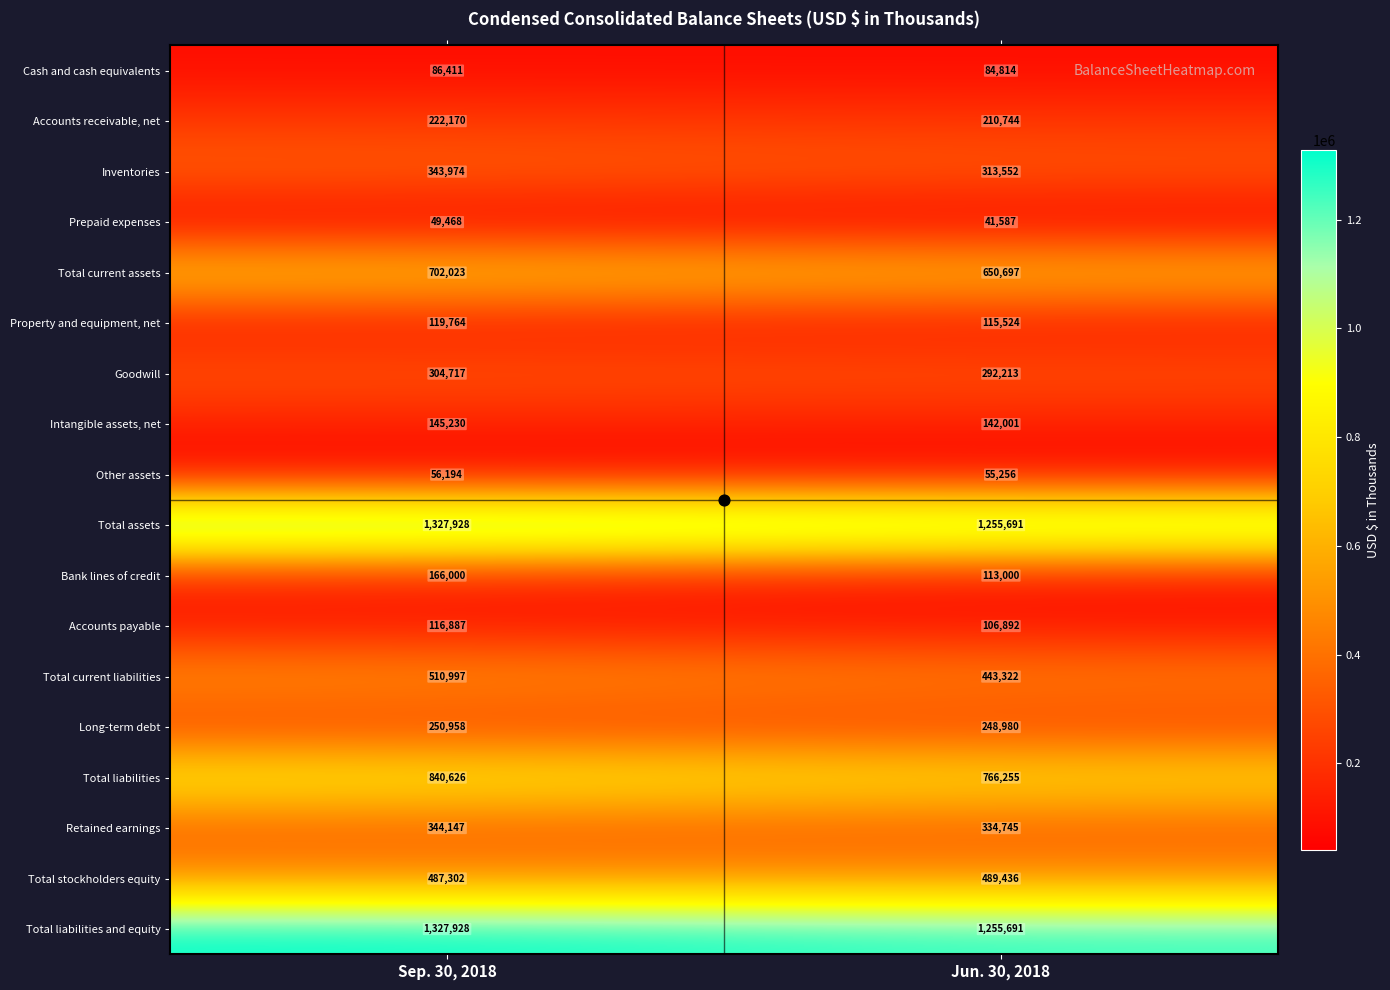

What is the sum of all Cash and cash equivalents values?

171225